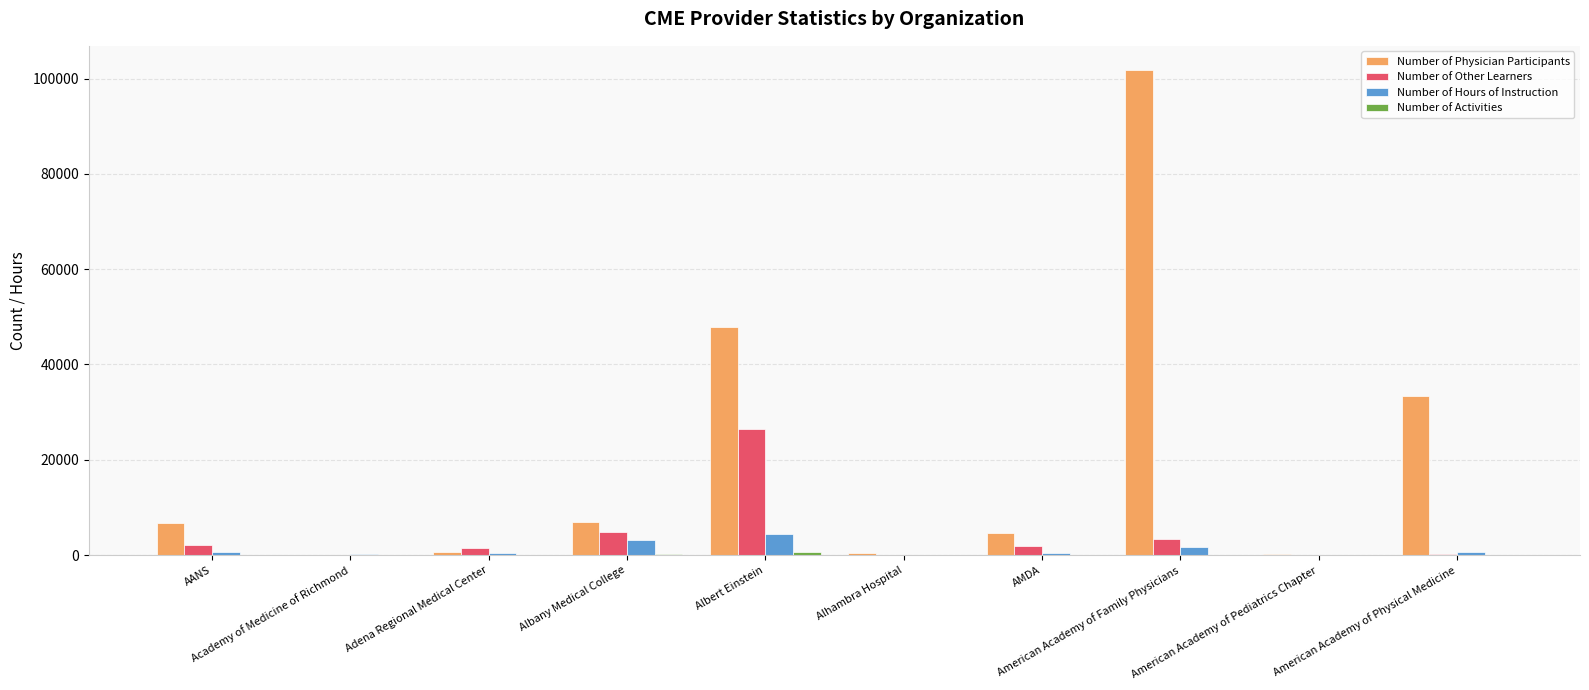

What is the greatest value displayed?

101785.0